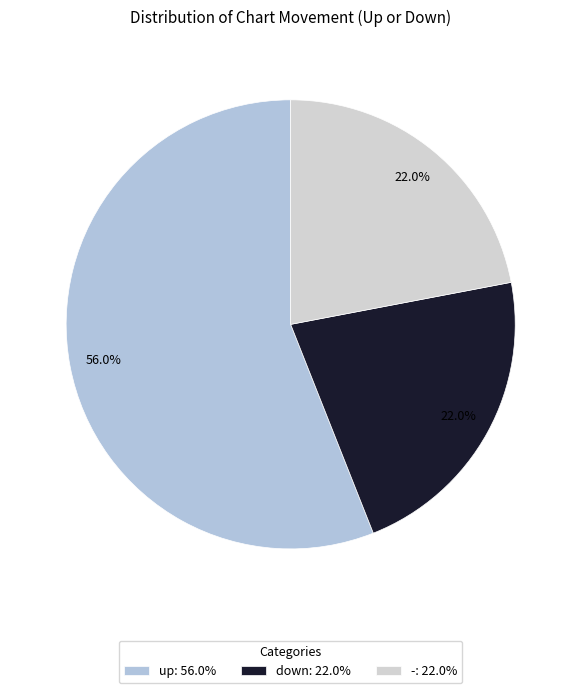

To the nearest percent, what percentage of the pie is up?

56%